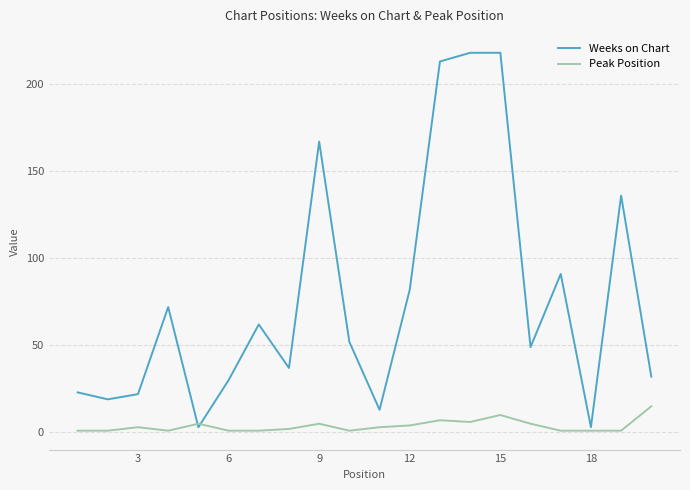

List the series in order of their overall mean, highest first.

Weeks on Chart, Peak Position